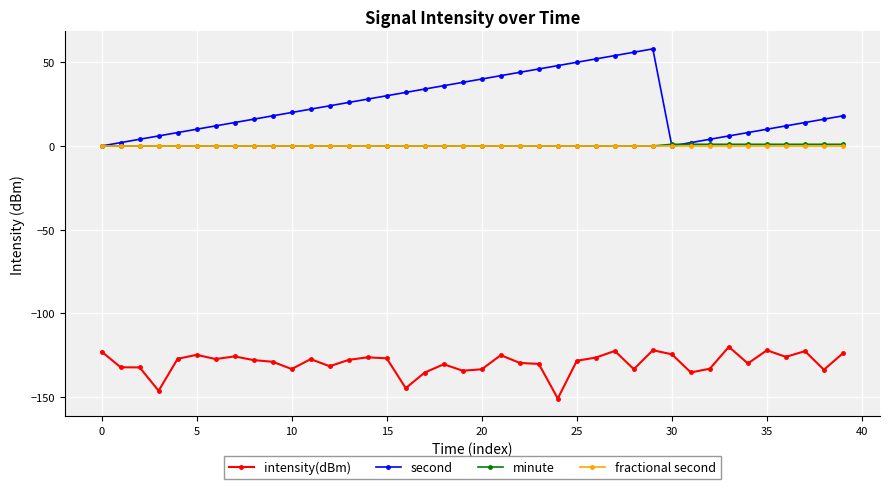

Which series has the largest total across all categories?

second